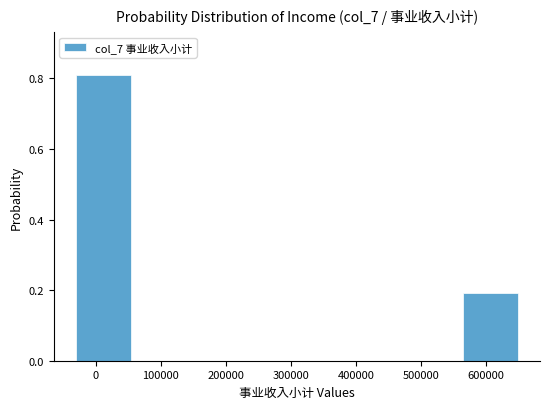

Over which range of the x-axis is the bar tallest?

-30000 to 50000